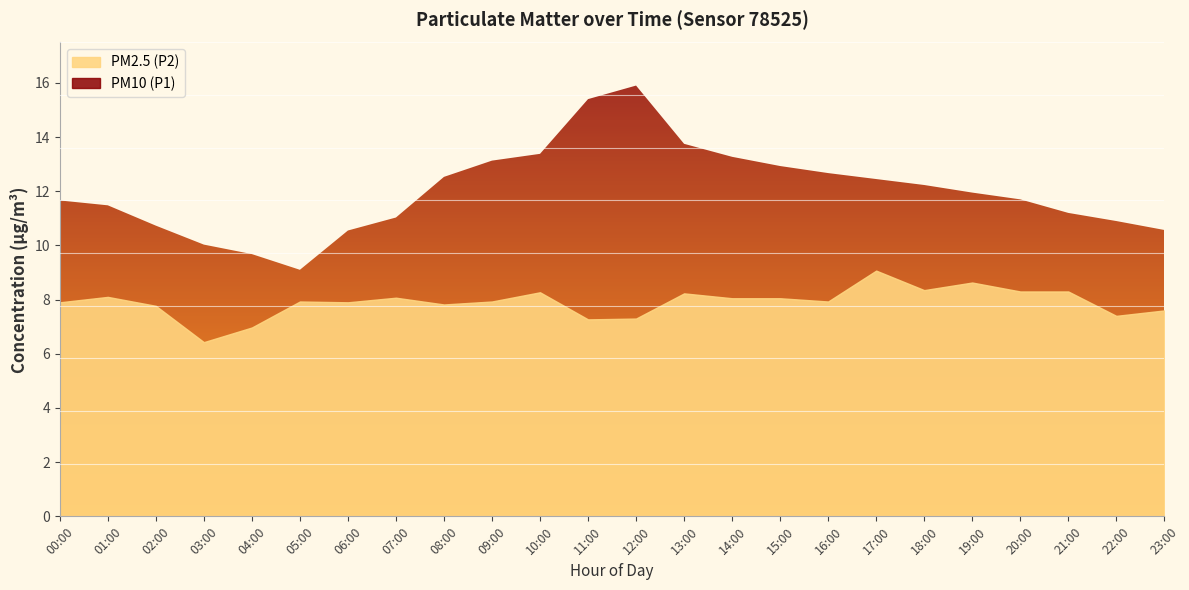

Which has a higher value, 03:00 or 11:00?

11:00